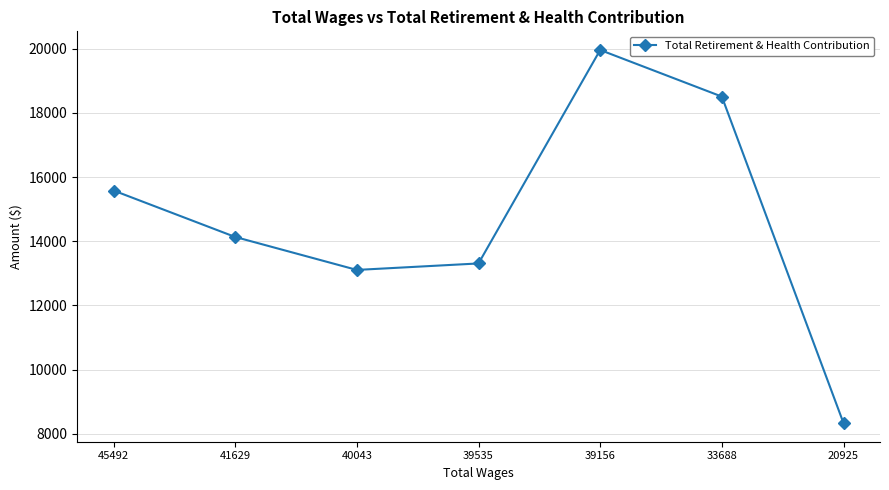

At which label does the data first exceed 14135?

45492